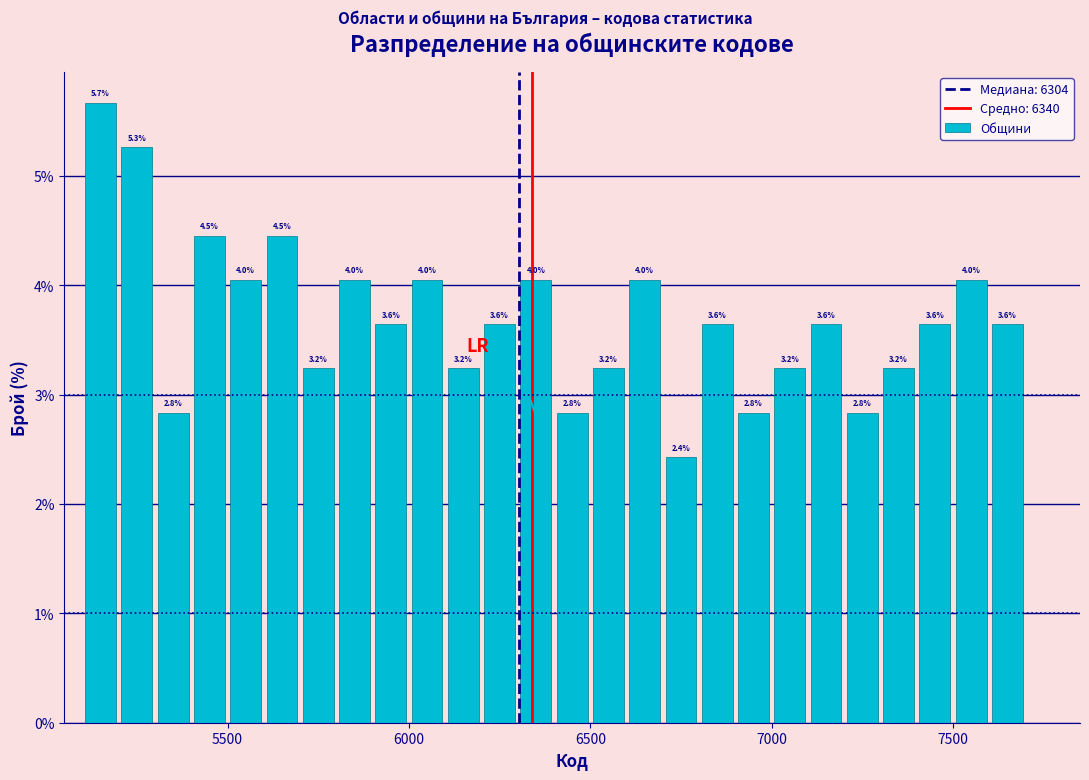

Read against the x-axis, roughly where is the centre of the tallest bar?

5150